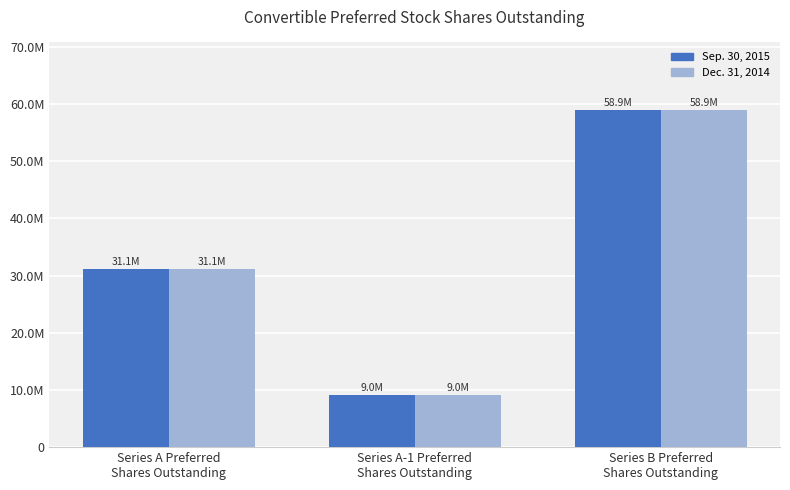

True or false: Dec. 31, 2014 has a value of 58948735 at Series B Preferred
Shares Outstanding.

True